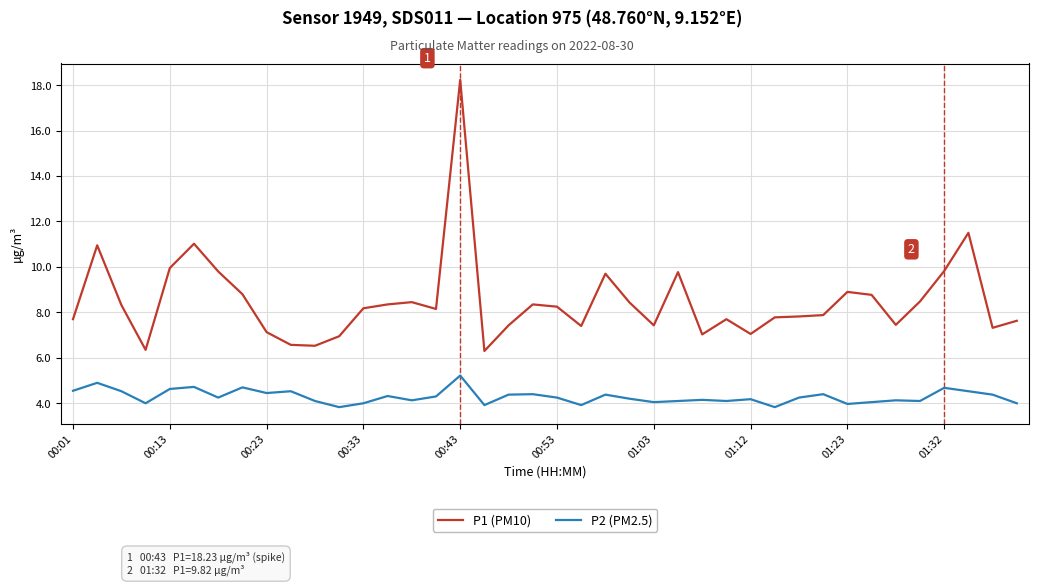

How many series are shown in this chart?

2